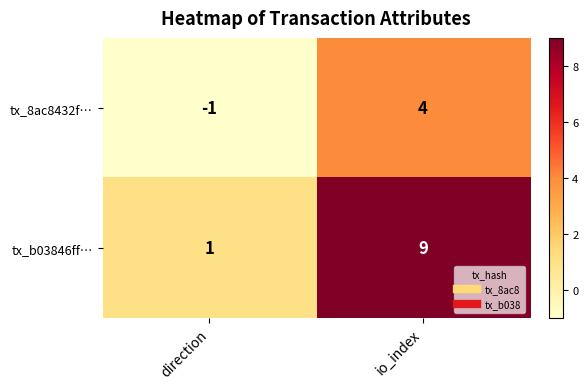

Which category has the highest value across all series?

io_index